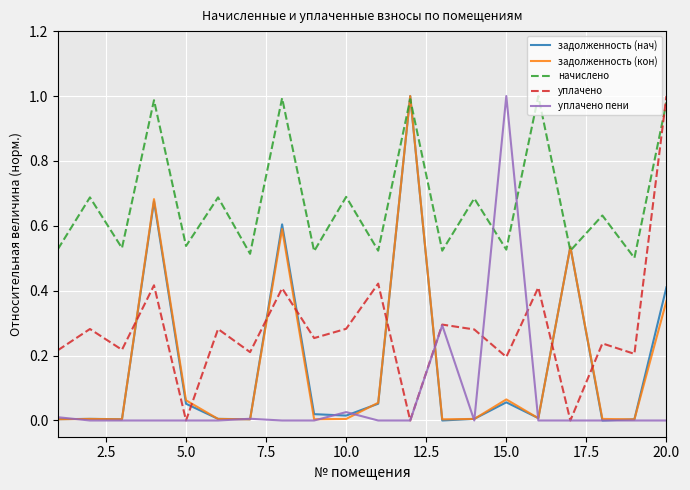

Which series has the largest total across all categories?

начислено